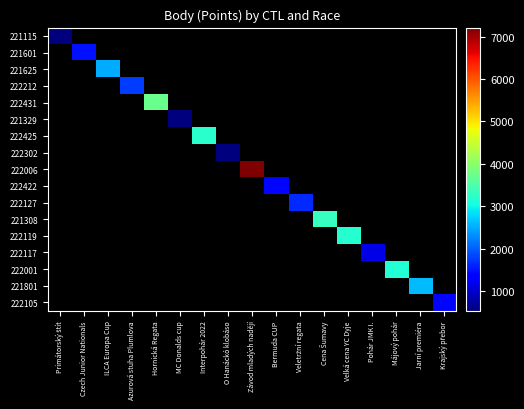

At which category does the chart reach its peak across all series?

Závod mladých nadějí